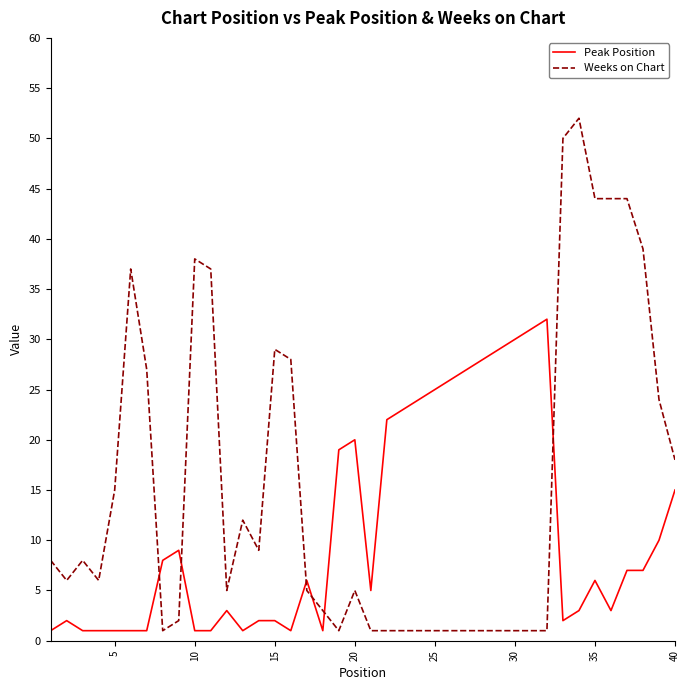

Which series ends up on top after the final intersection of Peak Position and Weeks on Chart?

Weeks on Chart